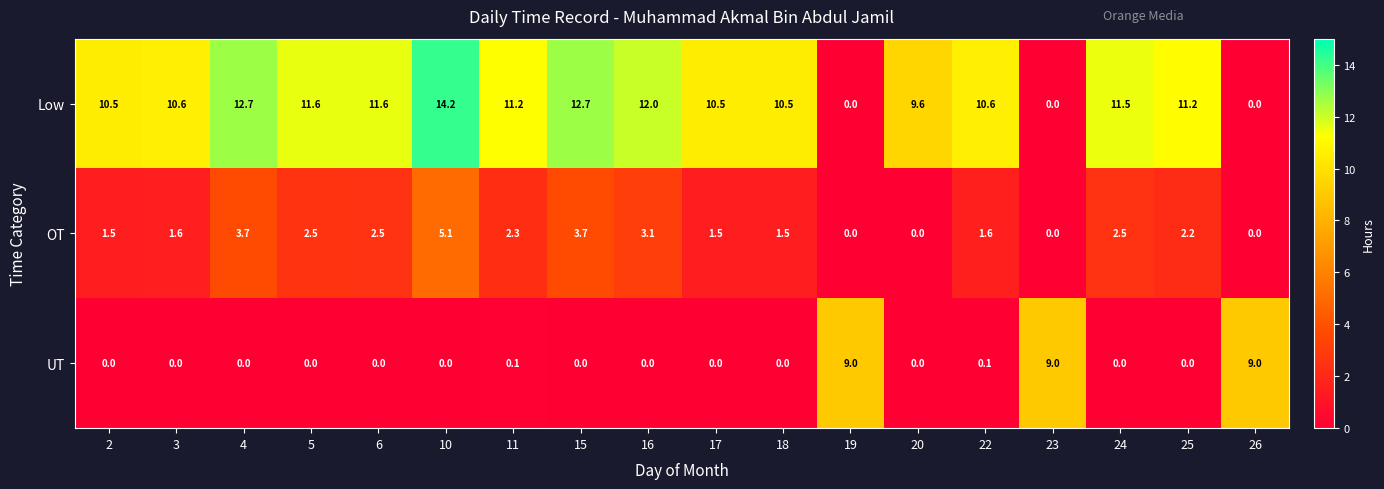

Where does the Low series first go above 11?

4